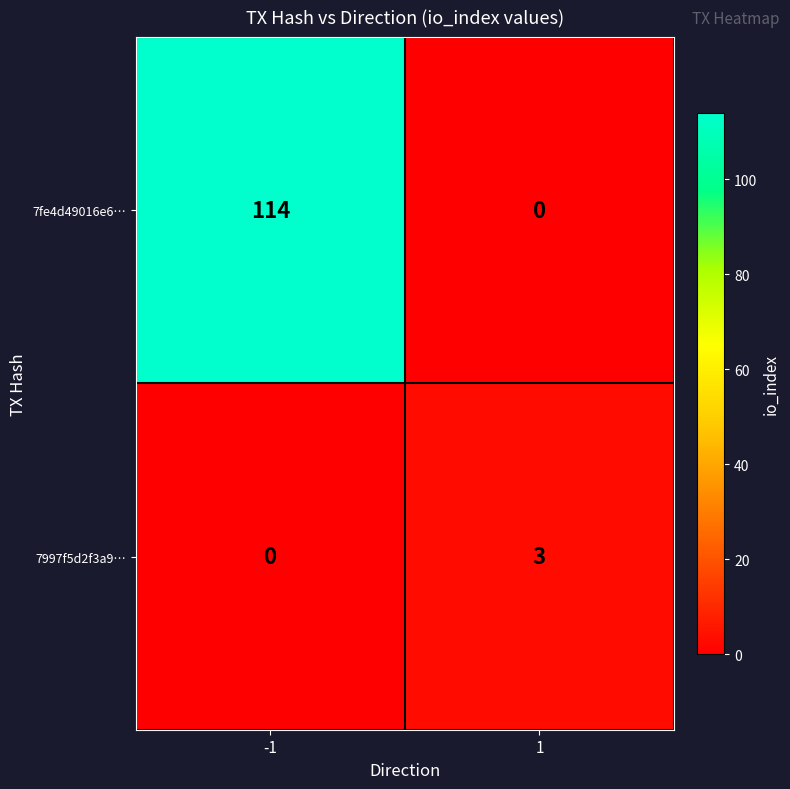

Is it true that 7997f5d2f3a9… equals 5 at 1?

False